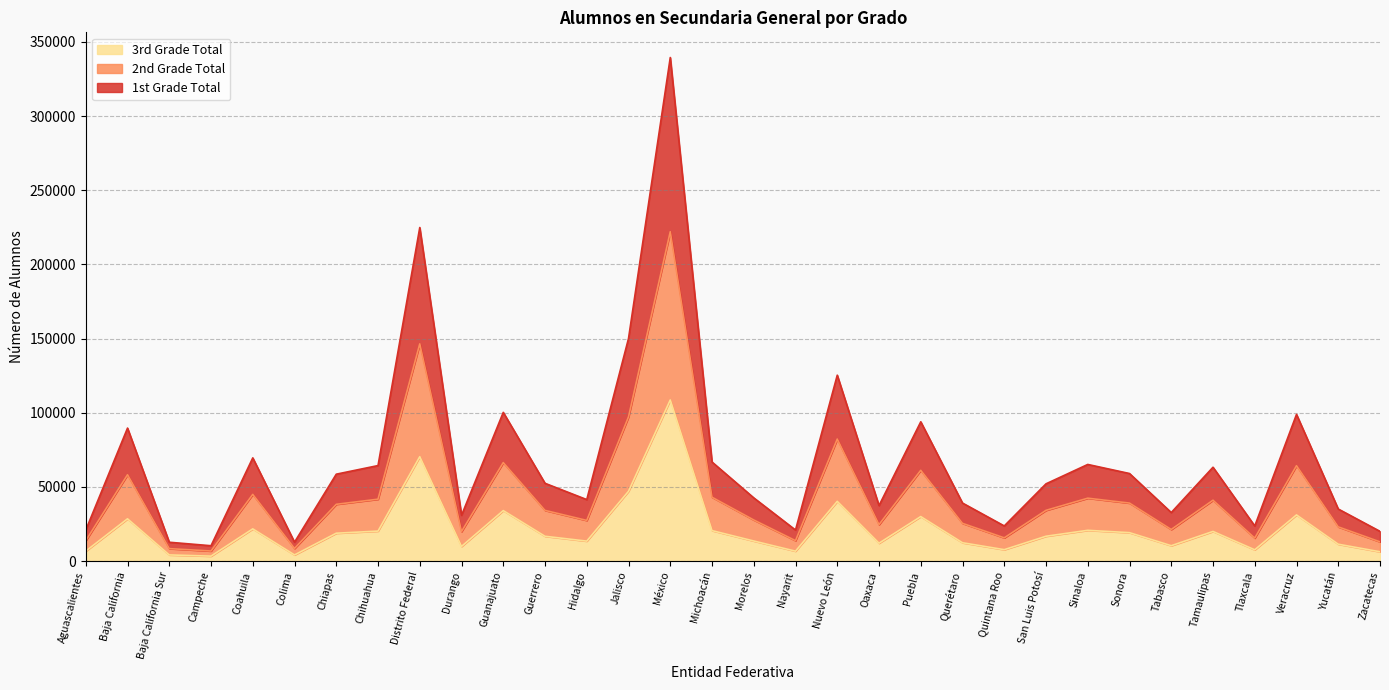

What is the total value across all series at Hidalgo?

41460